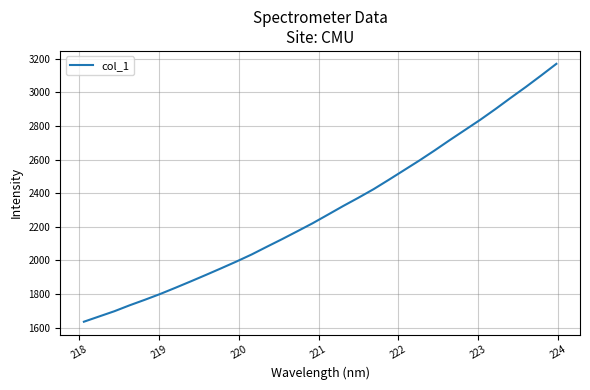

What is the difference between the maximum and minimum values?

1534.6